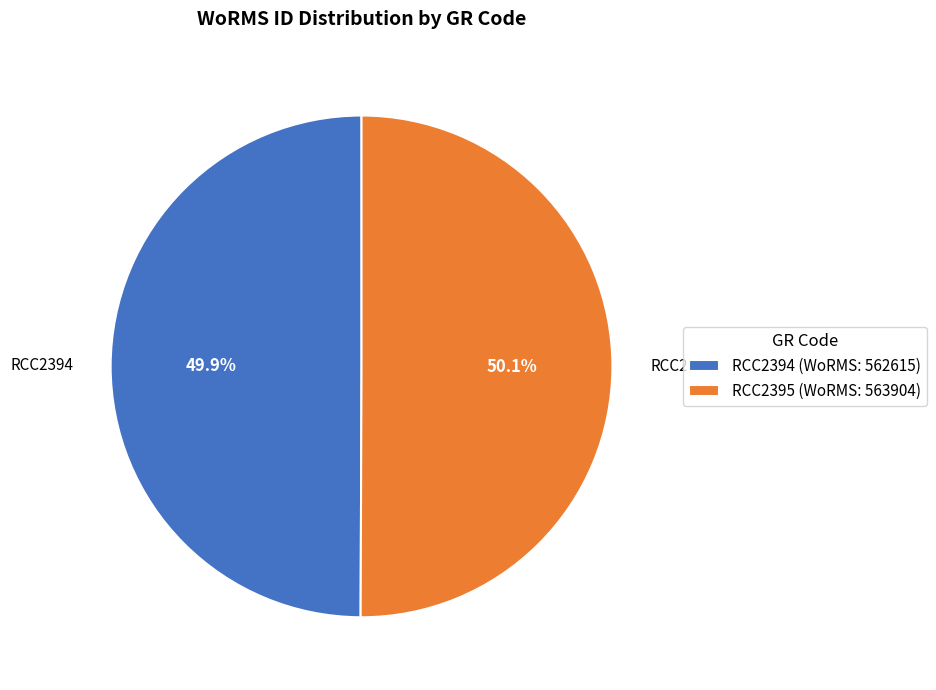

How many slices are in this pie chart?

2